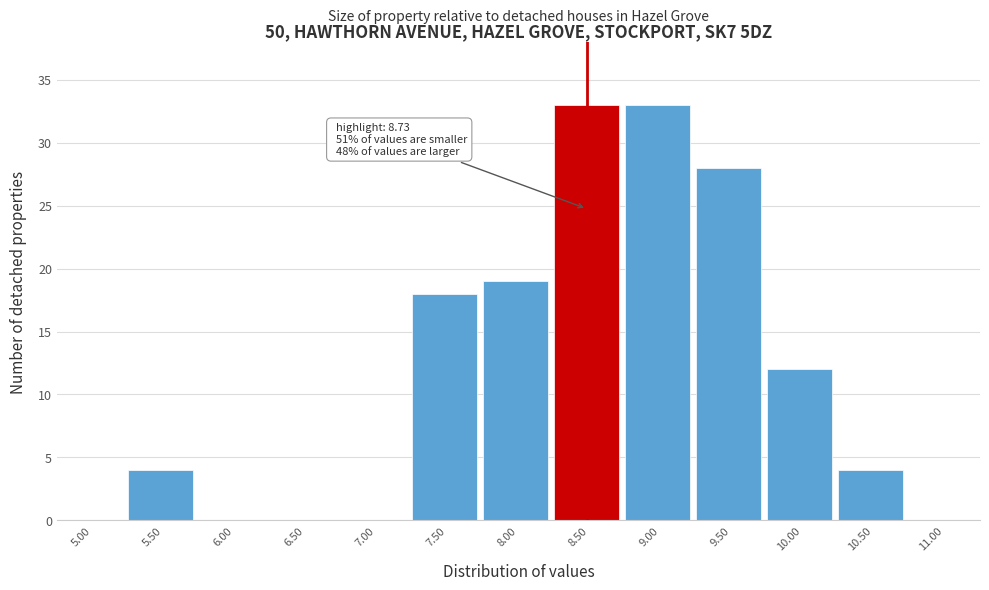

Reading left to right, what are all the values shown in this chart?

5.00=0	5.50=4	6.00=0	6.50=0	7.00=0	7.50=18	8.00=19	8.50=33	9.00=33	9.50=28	10.00=12	10.50=4	11.00=0